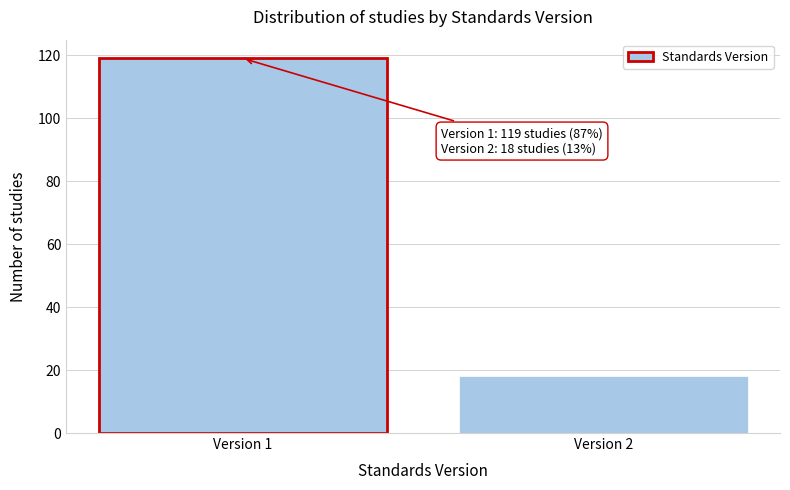

Reading left to right, extract all data points from this chart.

Version 1=119	Version 2=18